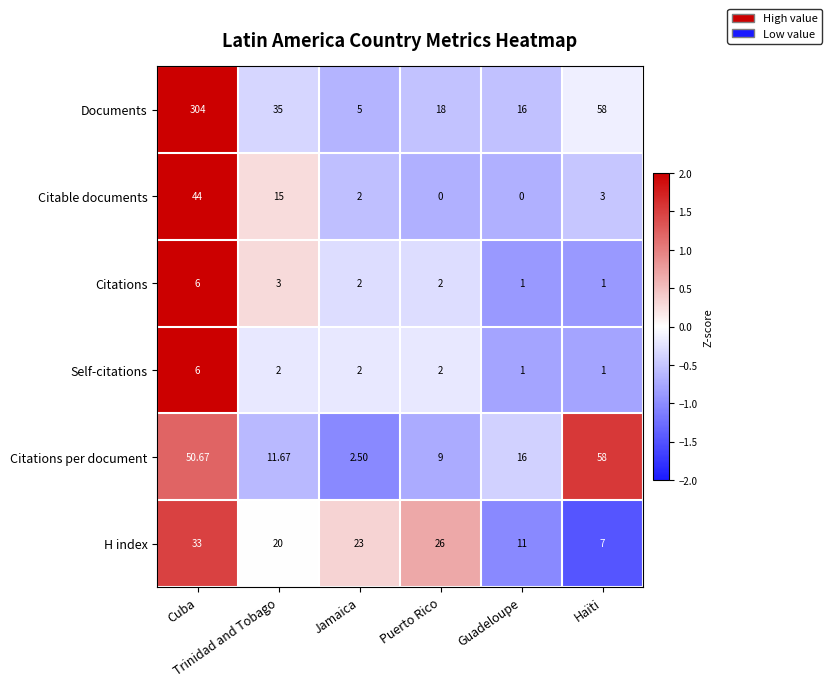

Which series has the widest spread of values?

Documents